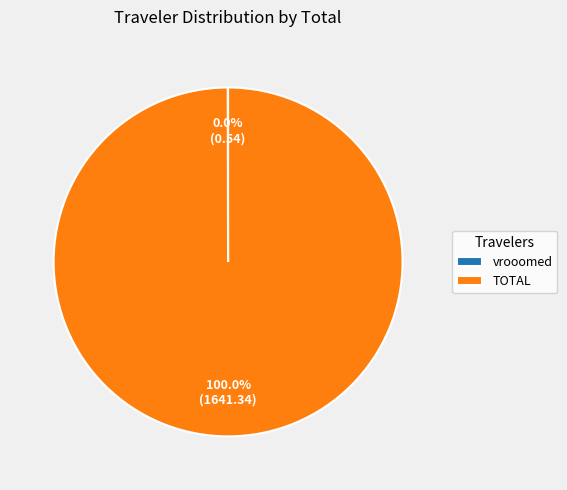

To the nearest percent, what is the difference between the largest and smallest slice percentages?

100%